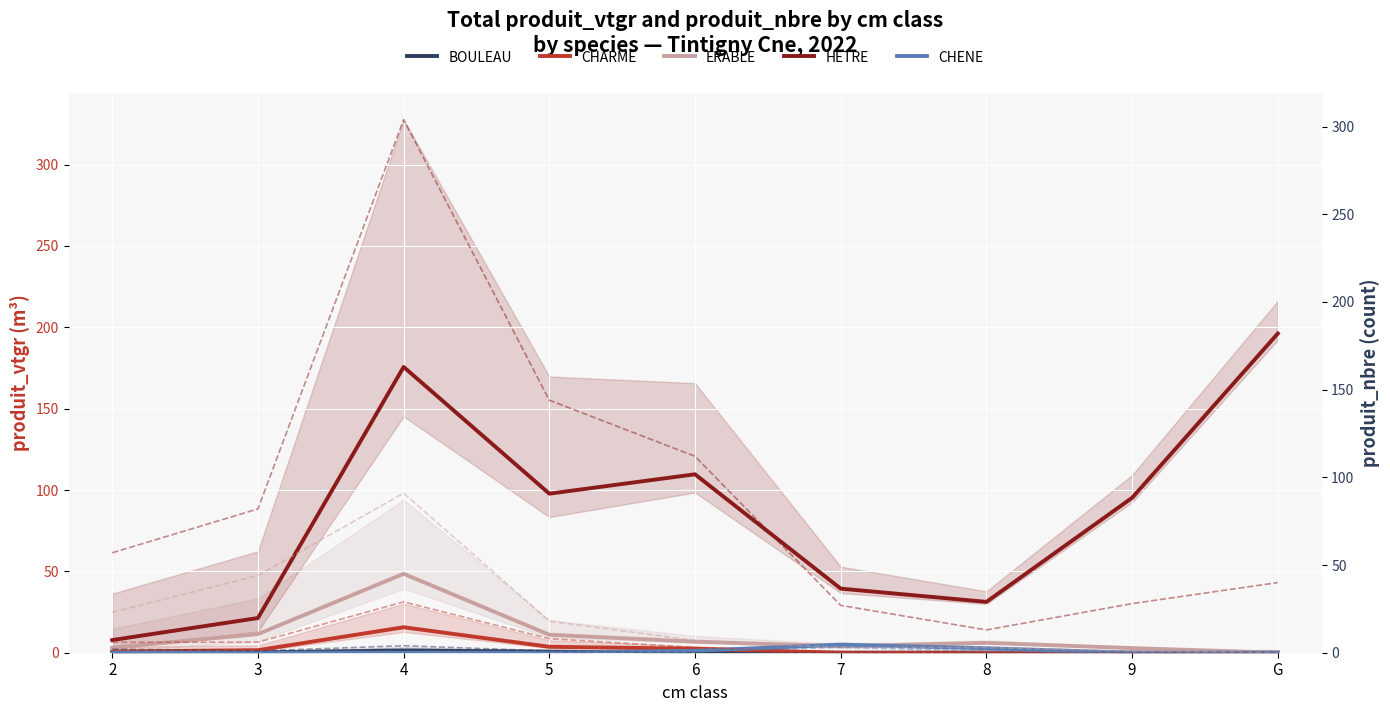

Reading left to right, extract all data points from this chart.

BOULEAU: 0.2	0.2	1.4	0.7	0.0	0.0	0.0	0.0	0.0
CHARME: 0.7	1.6	15.7	3.7	2.4	0.0	0.0	0.0	0.0
ERABLE: 3.1	11.4	48.5	11.0	6.8	3.9	6.1	2.8	0.0
HETRE: 7.8	21.3	175.6	97.8	109.7	39.4	31.2	95.2	196.2
CHENE: 0.0	0.0	0.0	0.0	1.2	4.9	2.7	0.0	0.0